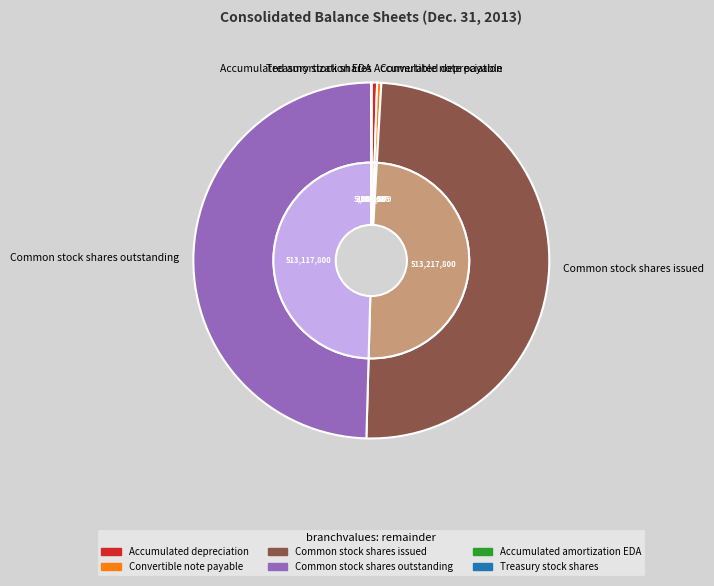

True or false: Common stock shares issued accounts for 50% of the total.

True